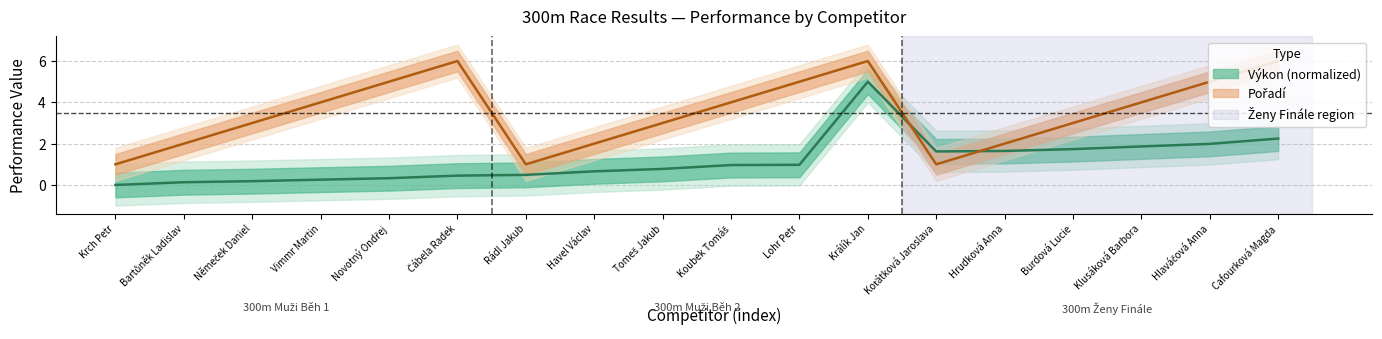

In Výkon, how many points are higher than both neighbors (excluding endpoints)?

1